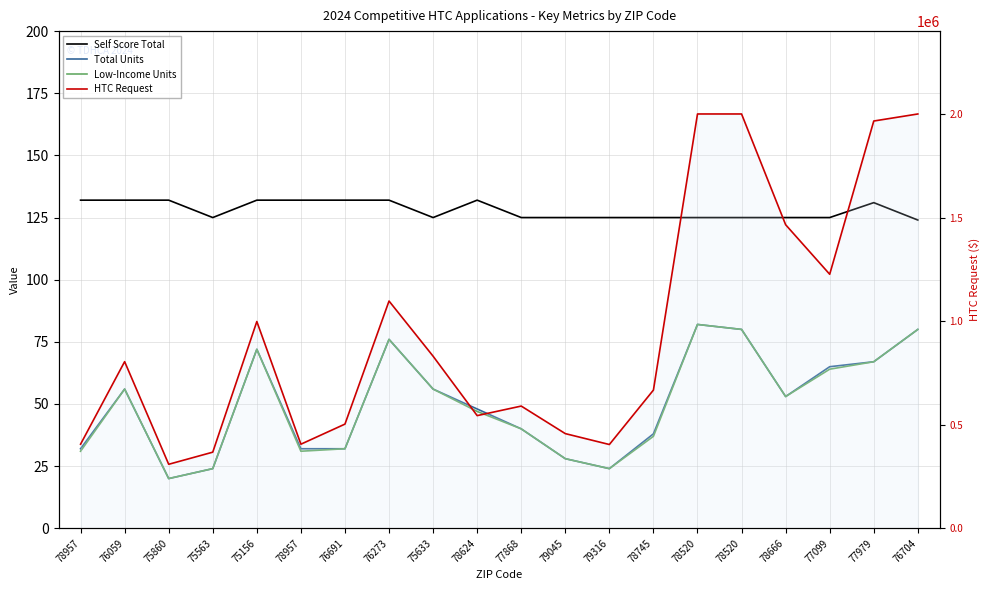

At which label is Self Score Total closest to 128?

75563